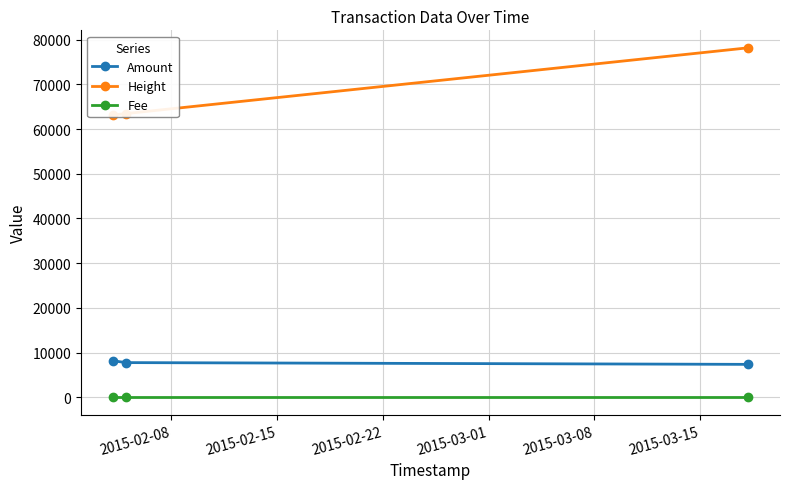

What is the highest value of the Amount series?

8169